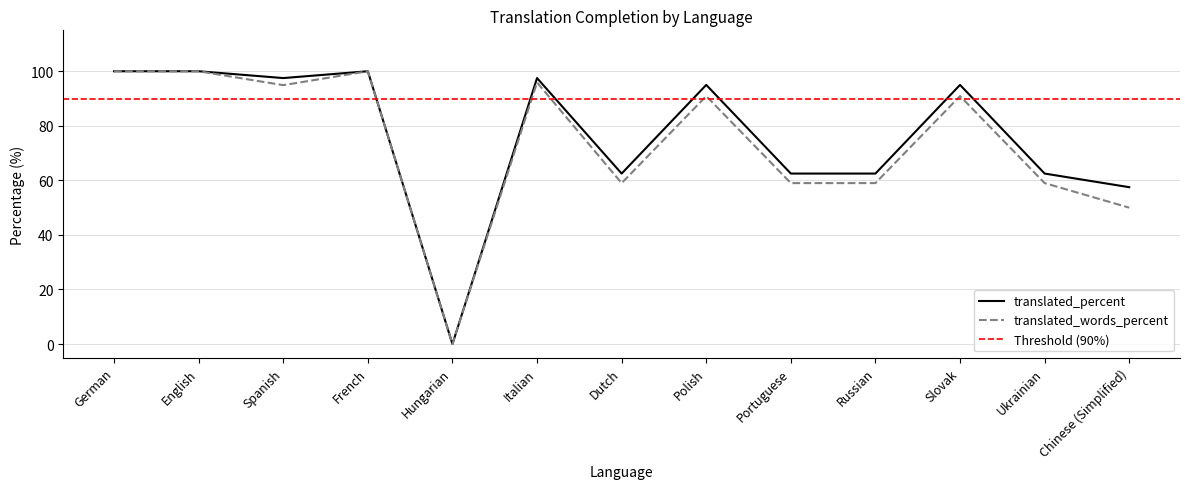

What is the value of the translated_percent point at the 2nd from the left?

100.0